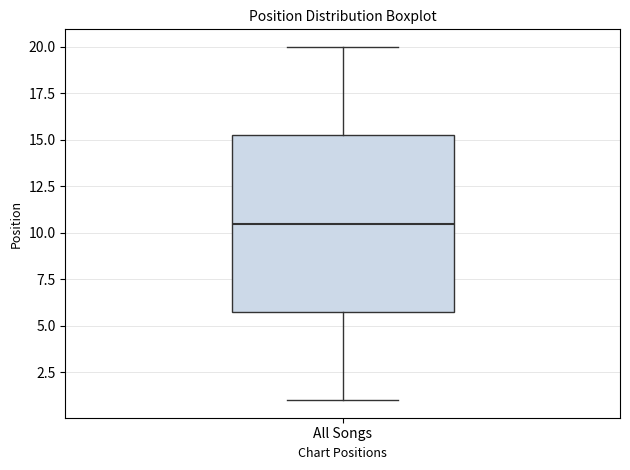

Transcribe this box plot: give where the median line is, the range the box spans, and where the two whiskers end, as read against the y-axis. The values are not printed on the chart, so give them approximately, as read against the axis.

median 10.5, box 6.0 to 15.5, whiskers 1.0 to 20.0